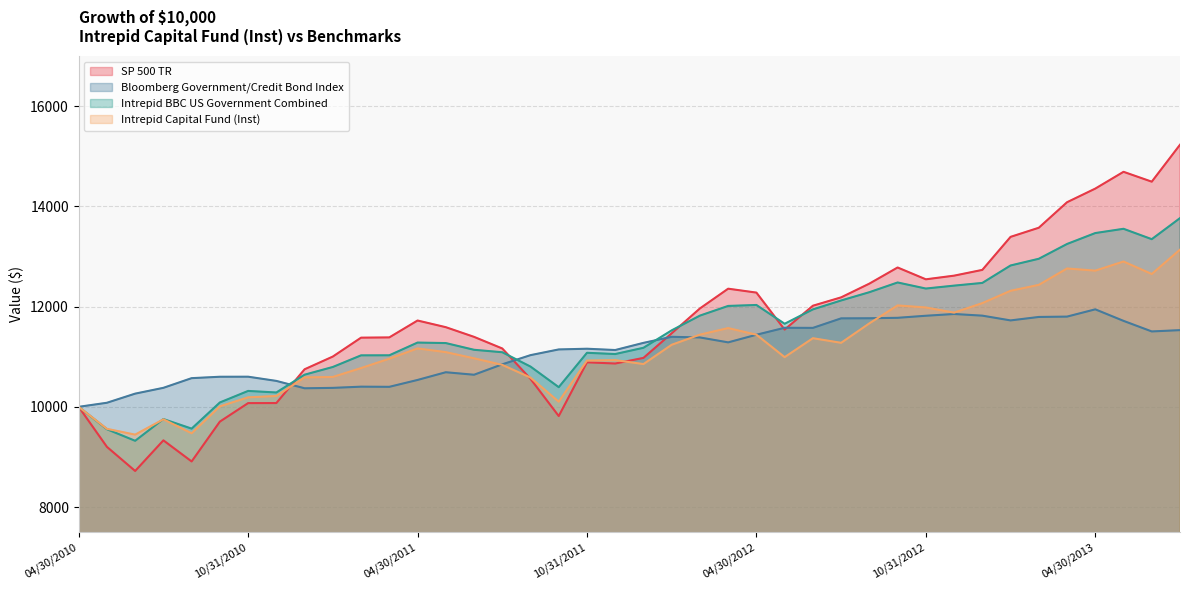

Is the value of Intrepid Capital Fund (Inst) at 05/31/2012 greater than the value of SP 500 TR at 06/30/2012?

No